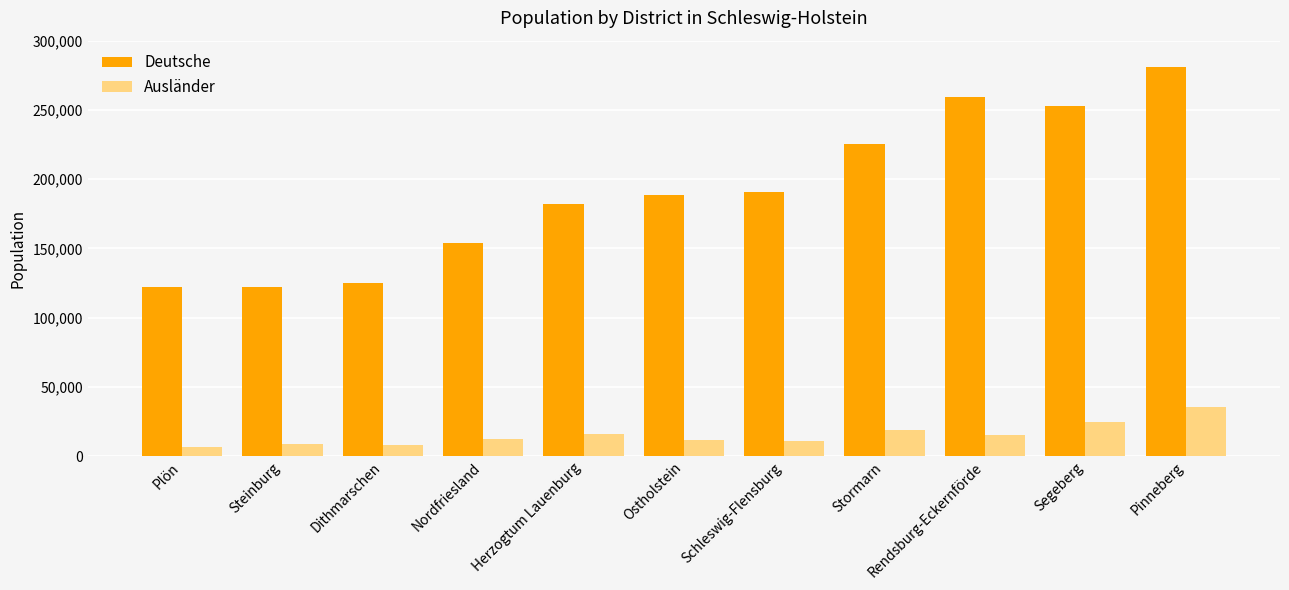

The Deutsche series shows 259387 at Nordfriesland. True or false?

False